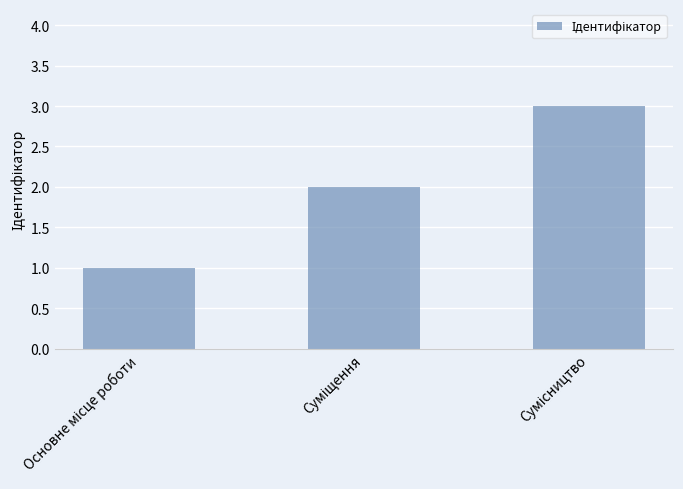

What is the maximum value shown in the chart?

3